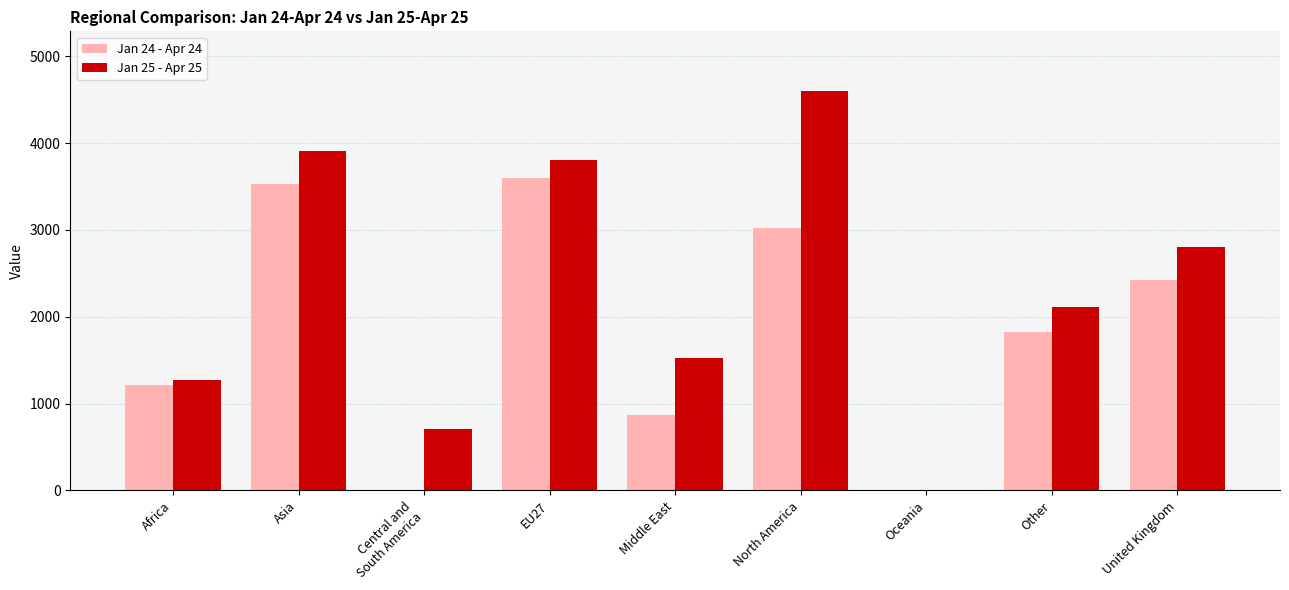

What is the maximum value shown in the chart?

4599